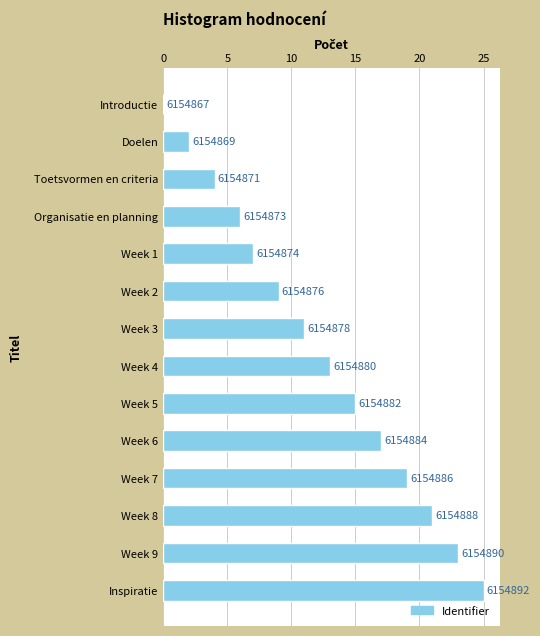

Are the bars horizontal?

Yes